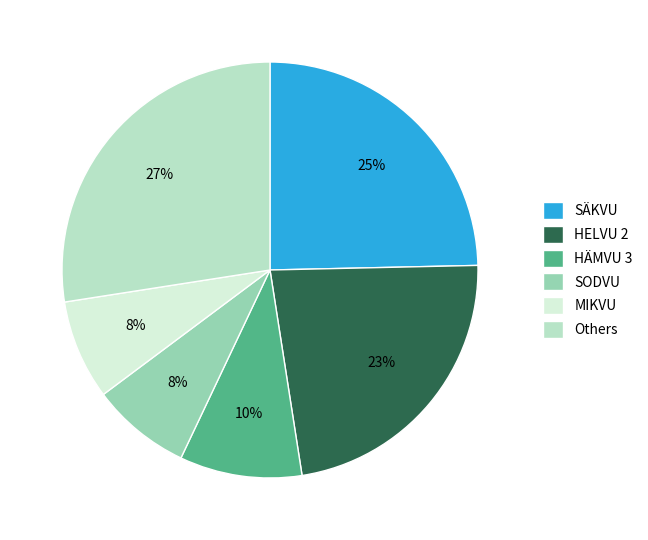

How many segments does this pie chart have?

6